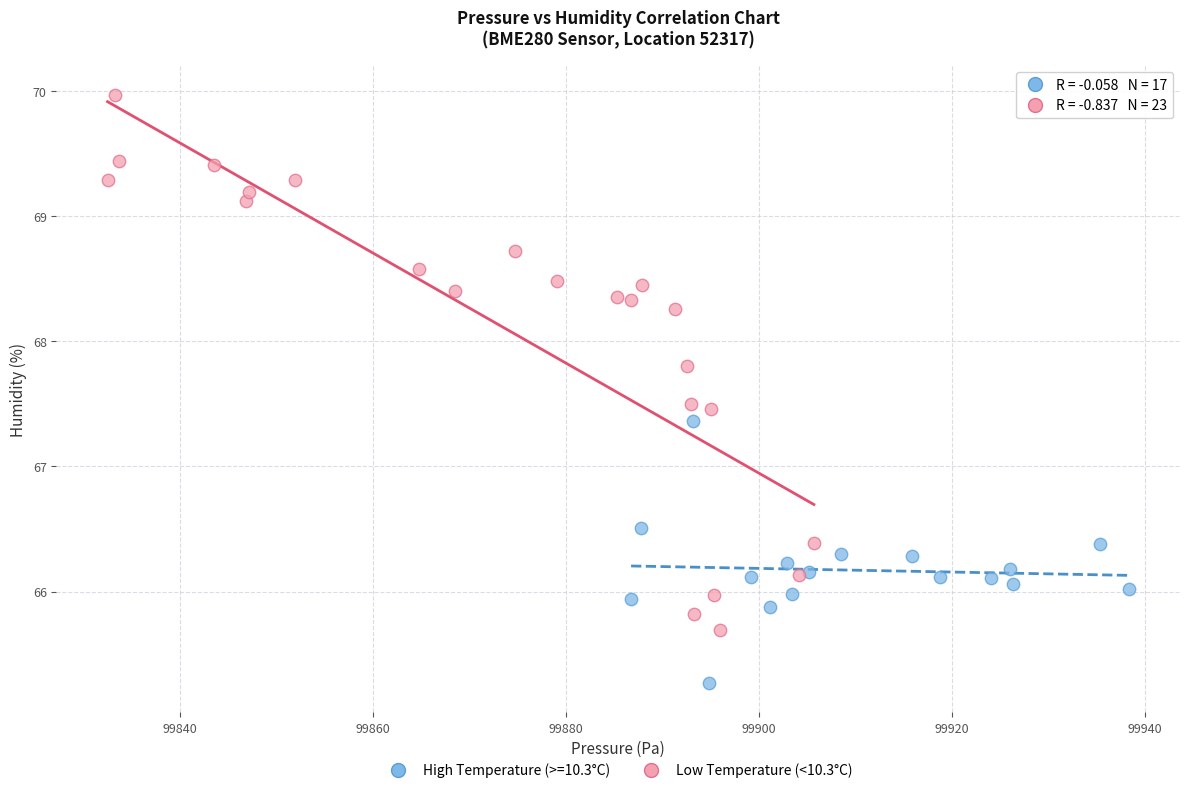

Which series contains the highest Y value?

Low Temperature (<10.3°C)